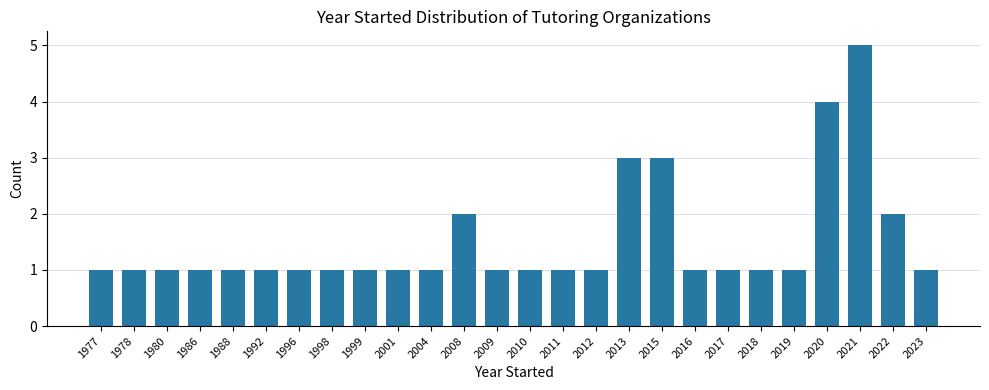

The chart shows a value of 2 at 1980. True or false?

False